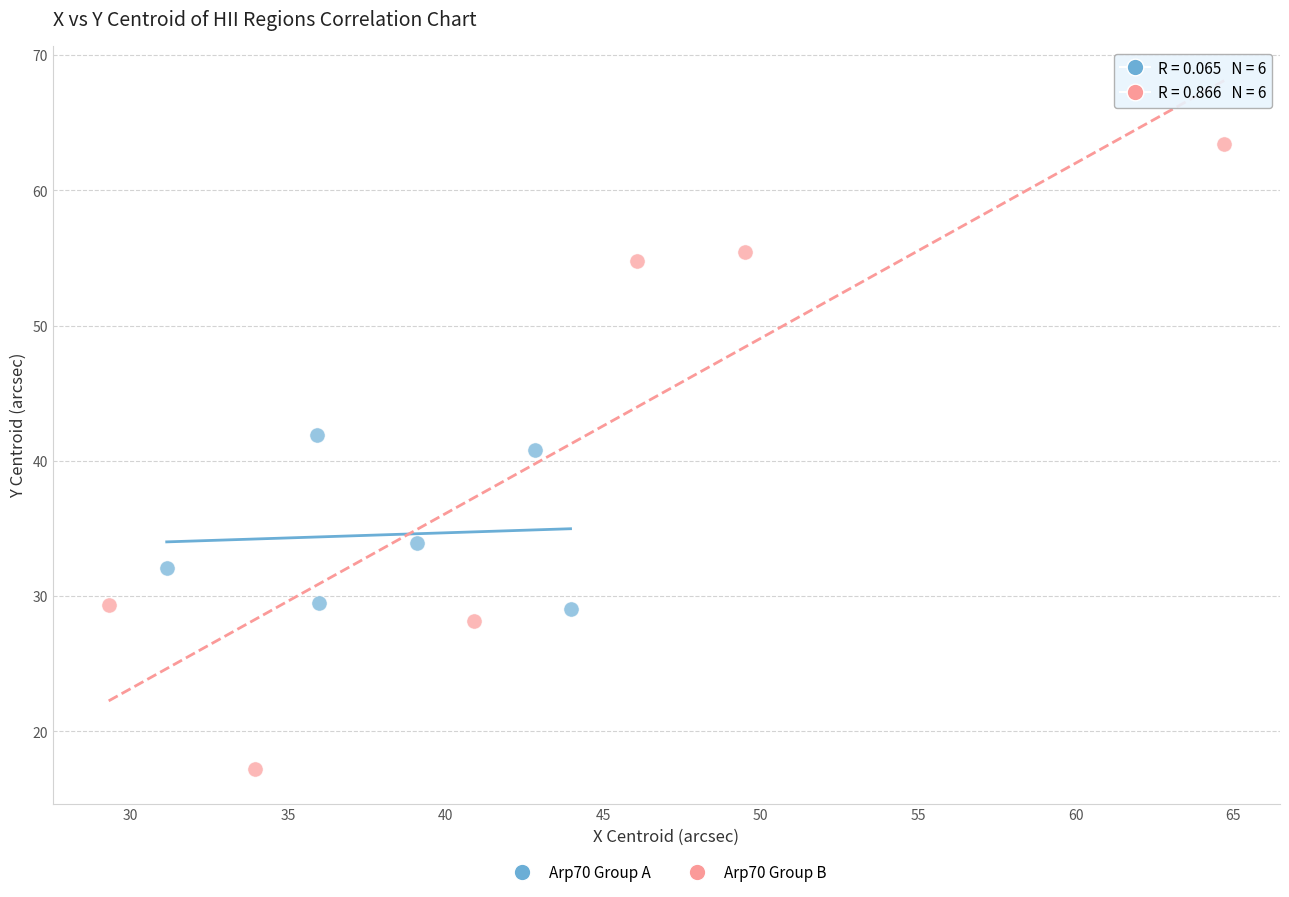

Which series has the largest Y range (max minus min)?

Arp70 Group B